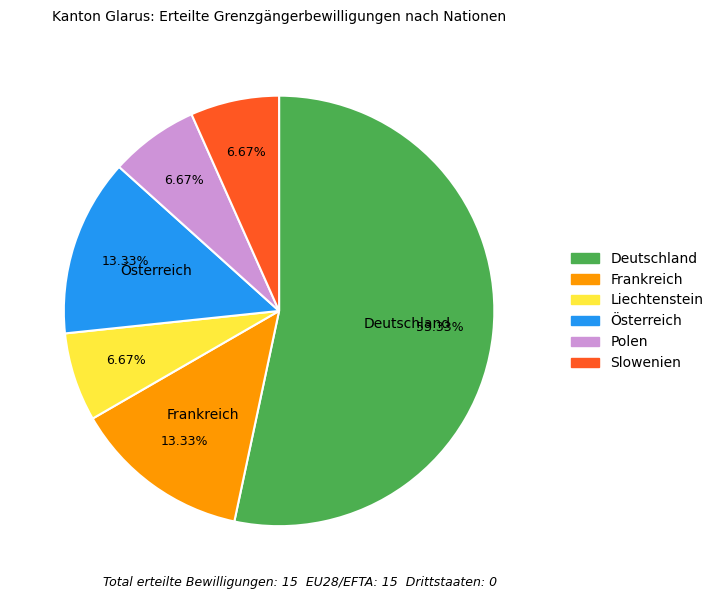

Between Deutschland and Liechtenstein, which is larger?

Deutschland